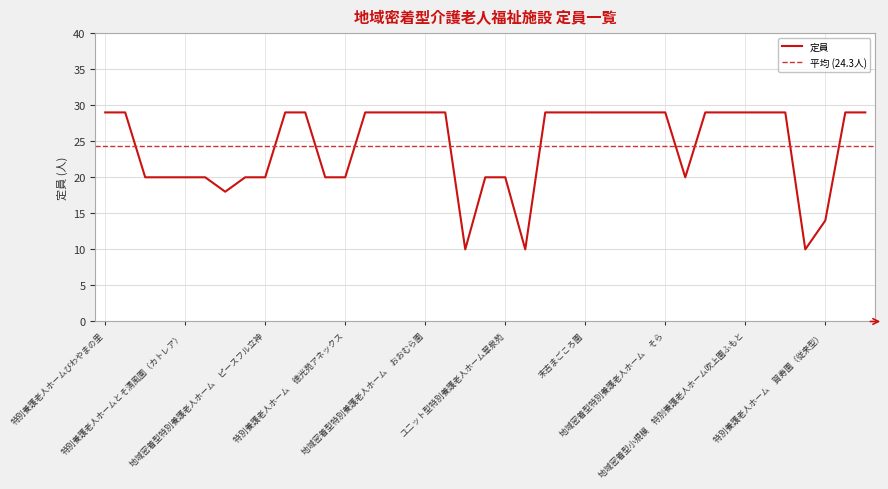

What is the value of the 27th point from the left?

29